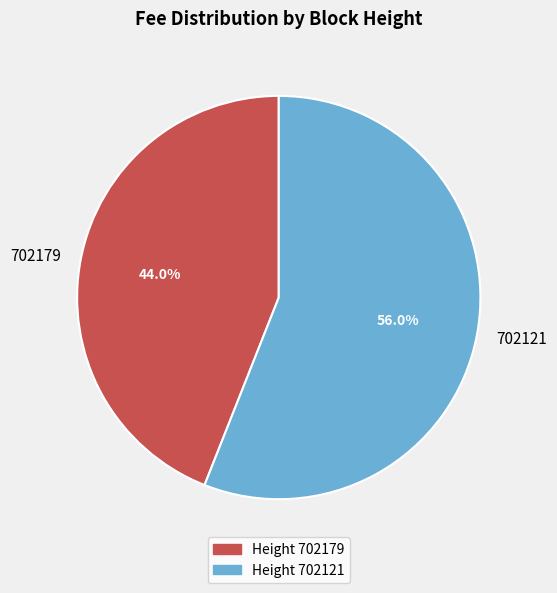

The 702121 slice represents 56% of the pie. True or false?

True